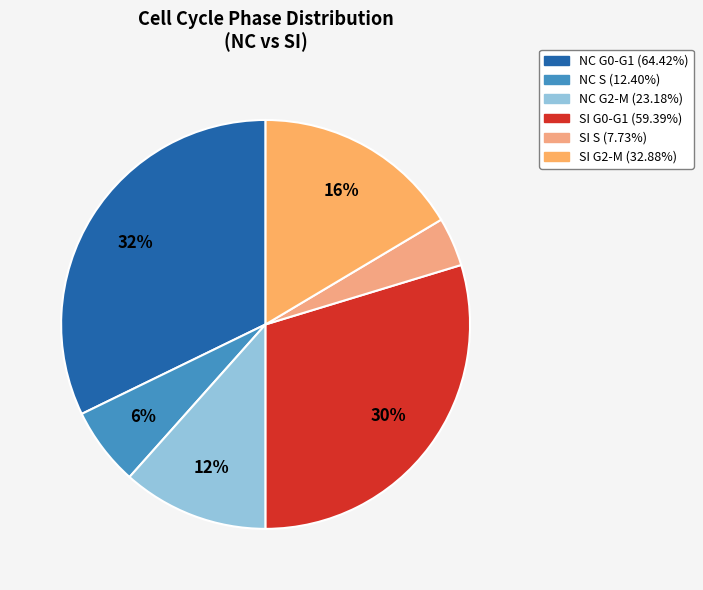

To the nearest percent, what is the combined percentage of SI S and NC G0-G1?

36%